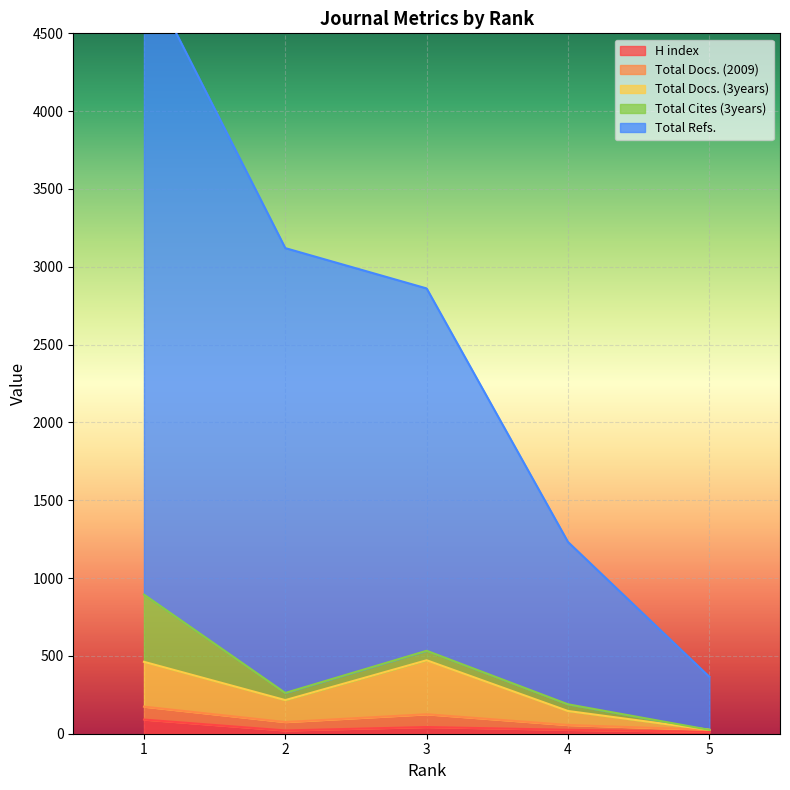

At which label is Total Refs. closest to 2638?

3